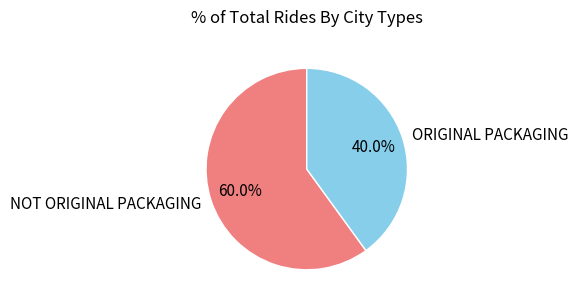

Is there a majority slice in this chart?

Yes